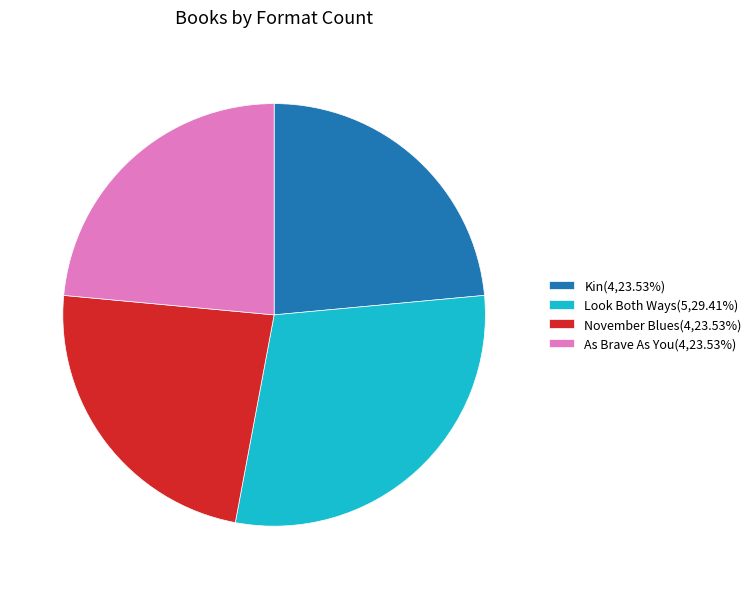

Does any single category account for the majority?

No